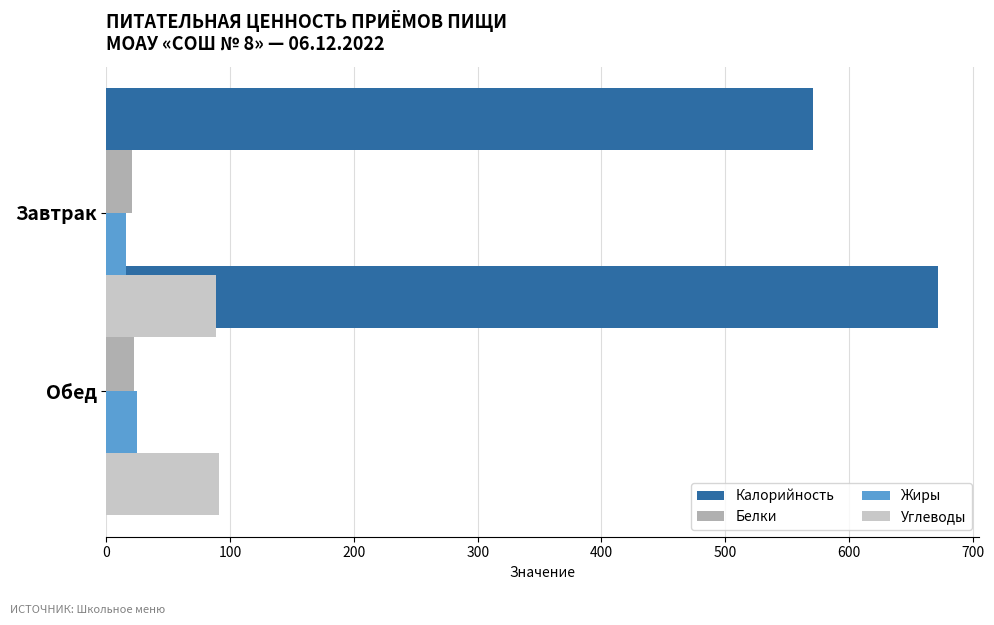

The value of Калорийность at Завтрак is 992.8. True or false?

False